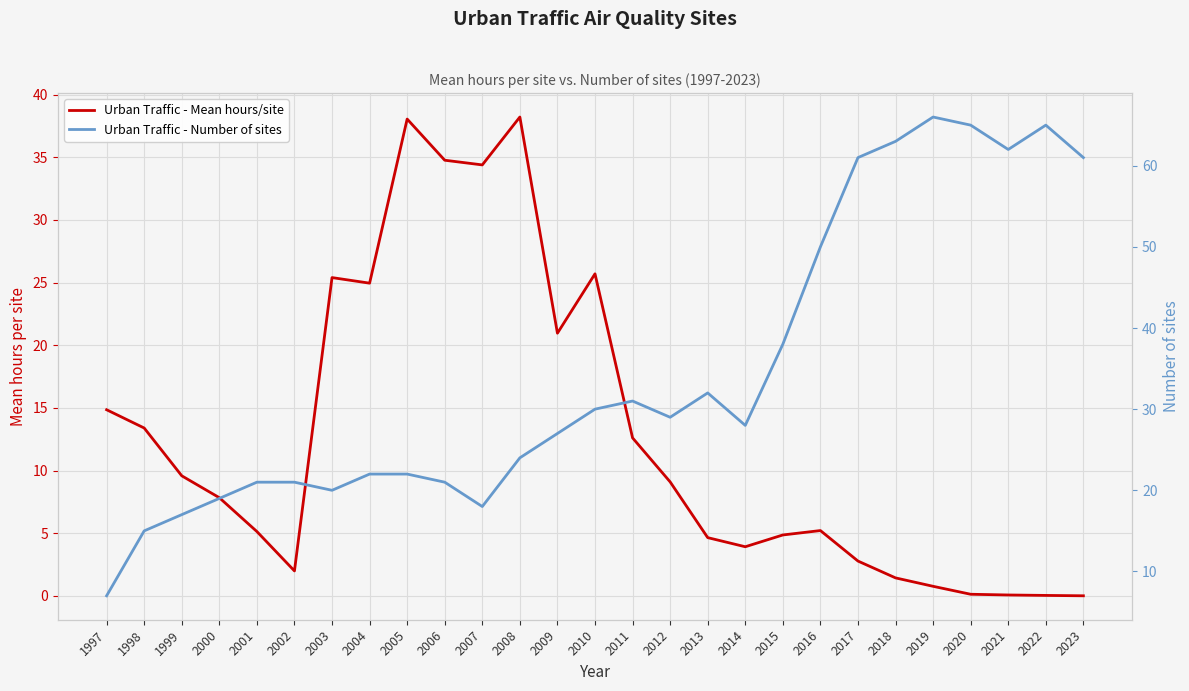

True or false: Urban Traffic - Mean hours/site has more than 2 points higher than both neighbors.

True